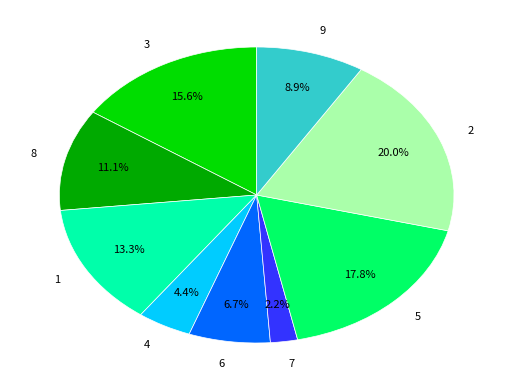

Does 1 represent more than half of the total?

No